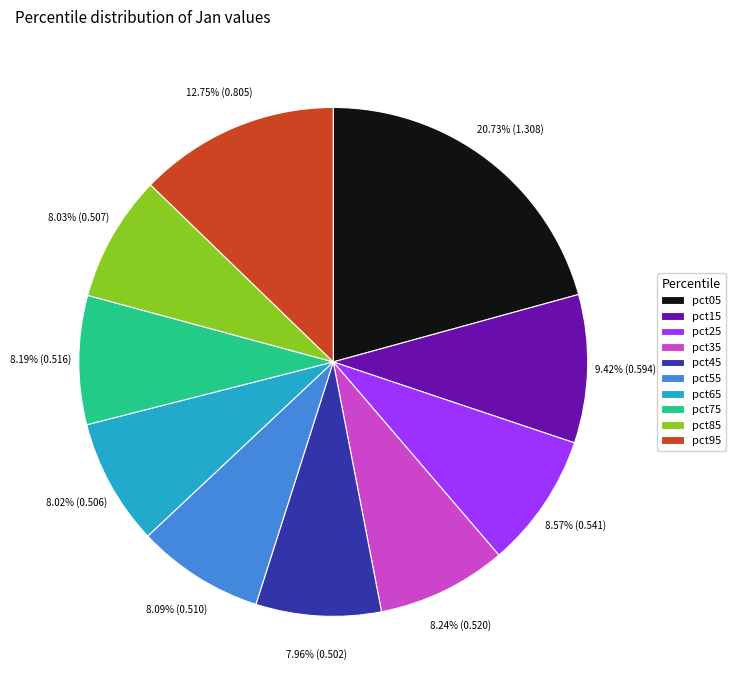

Which slice is the largest?

pct05